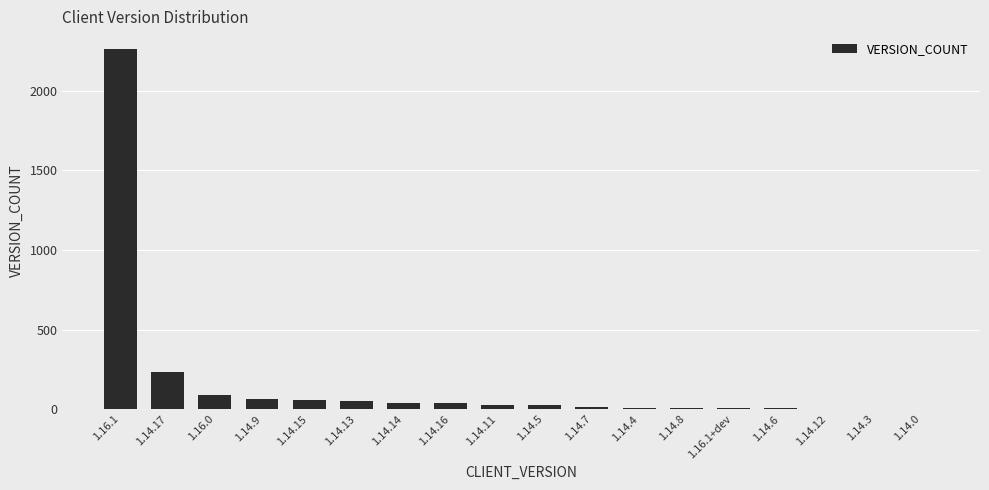

At which category does the chart reach its peak across all series?

1.16.1